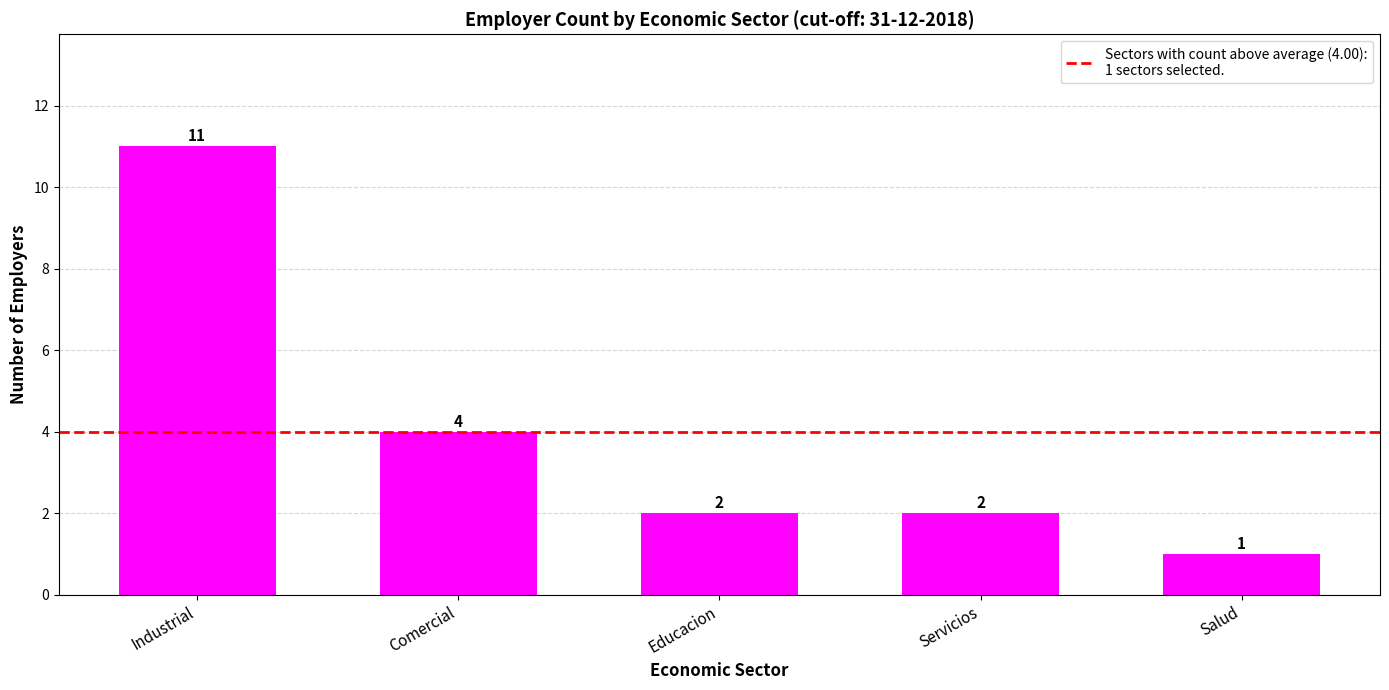

At which label is the value closest to 6?

Comercial